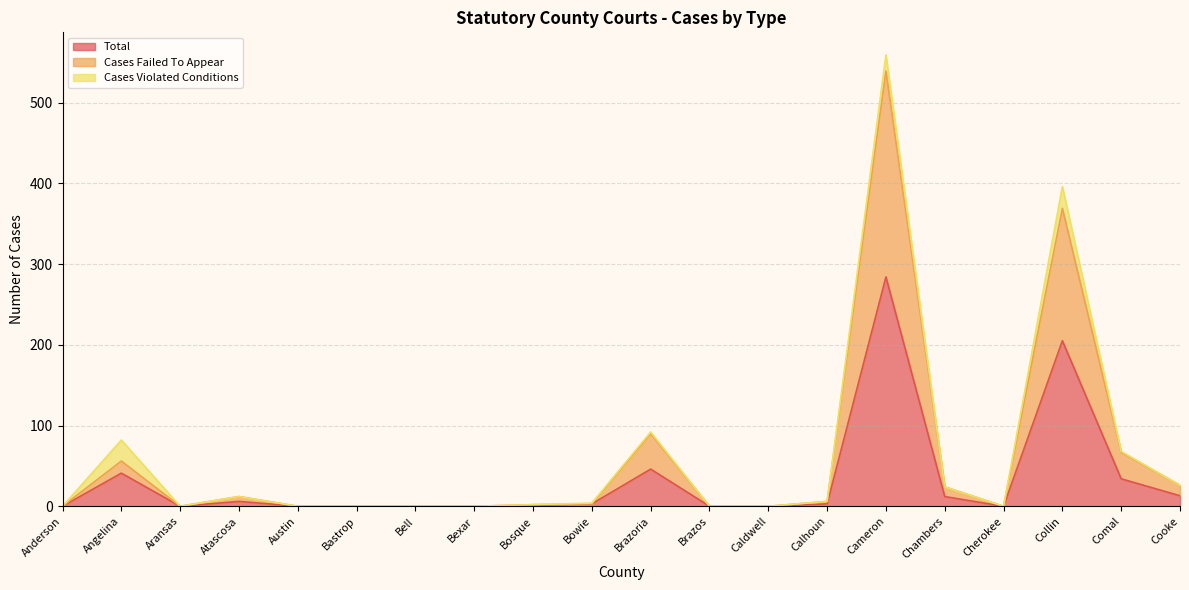

What is the maximum value for Total?

284